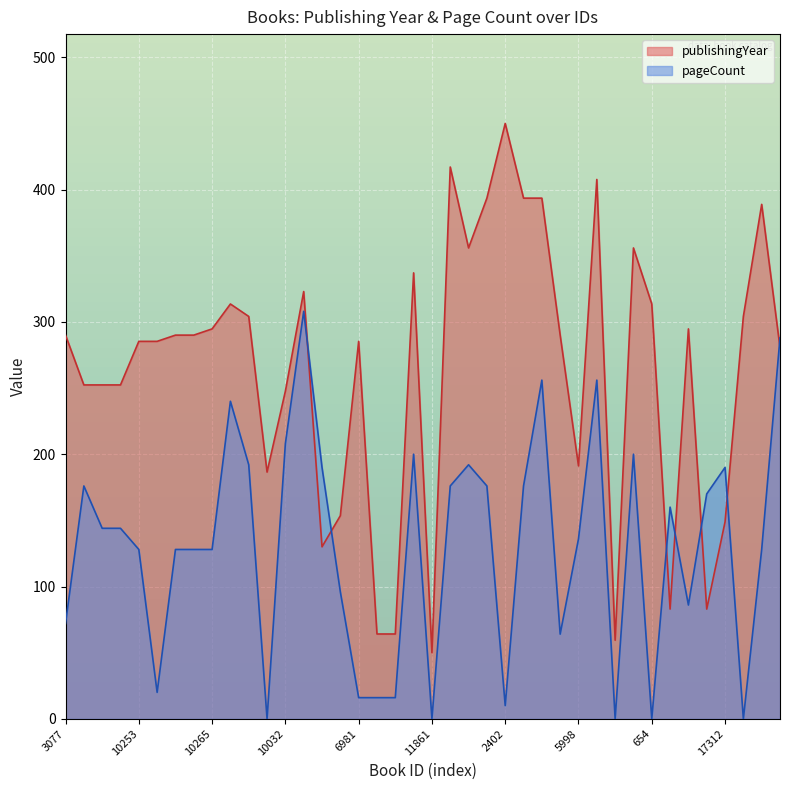

How many data points in pageCount are above 144?

18